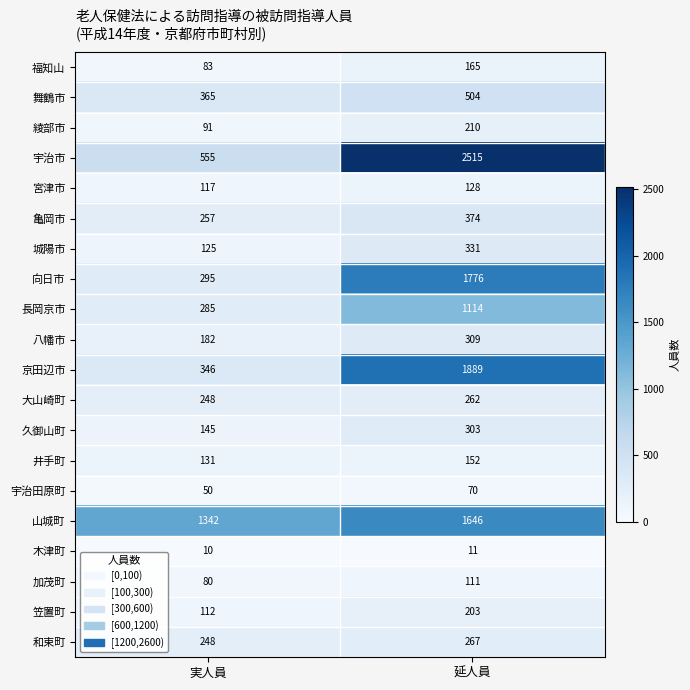

Where is 福知山 nearest to the value 124?

実人員